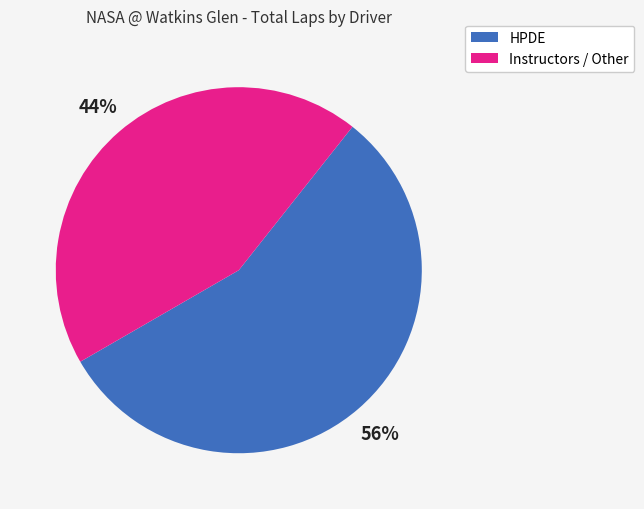

Is there any slice that represents more than half of the pie?

Yes